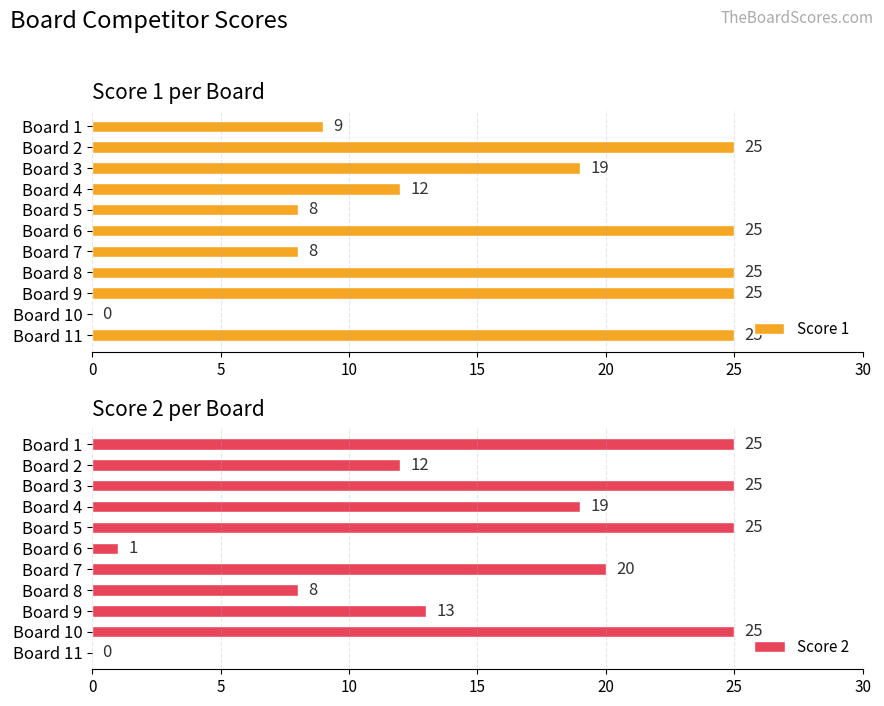

What is the sum of the Score 1 values at Board 9 and Board 2?

50